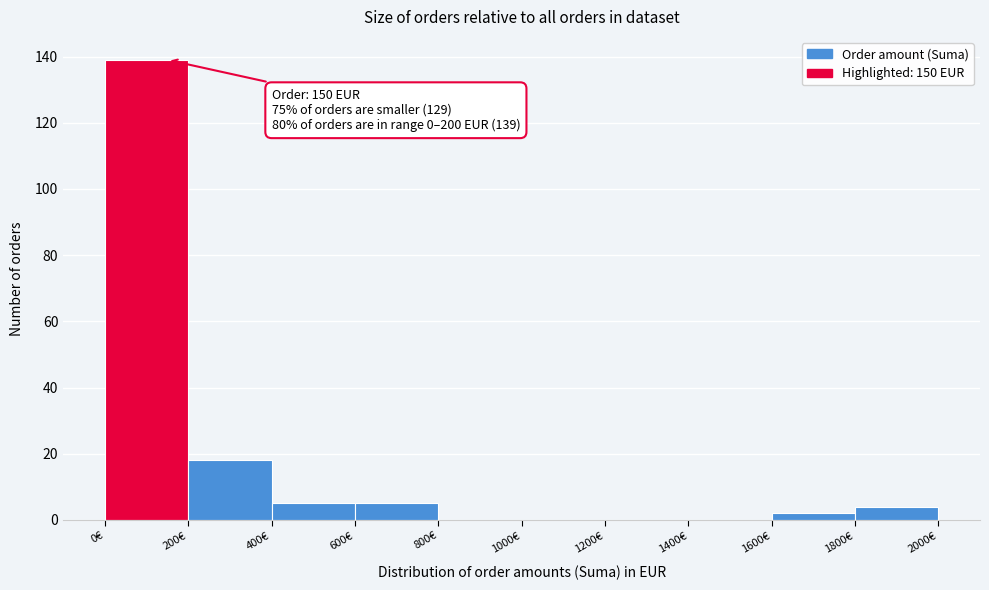

Over which range of the x-axis is the bar tallest?

0 to 200